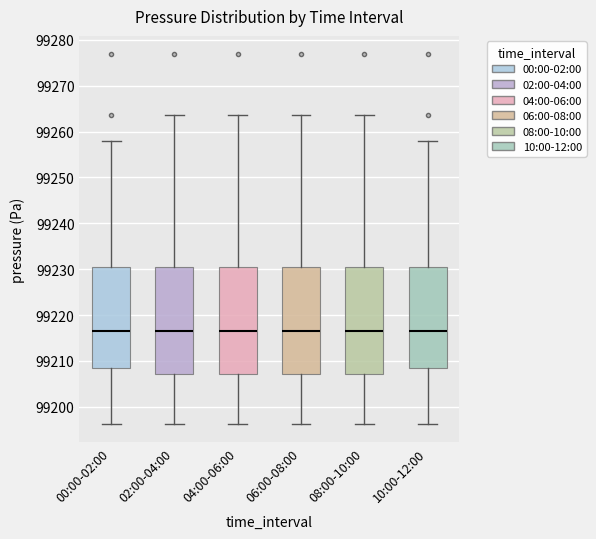

Reading left to right, transcribe this box plot: for each box, give where its median line is, the range the box spans, and where its two whiskers end, as read against the y-axis. The values are not printed on the chart, so give them approximately, as read against the axis.

00:00-02:00: median 99217, box 99209 to 99230, whiskers 99196 to 99258
02:00-04:00: median 99217, box 99207 to 99230, whiskers 99196 to 99264
04:00-06:00: median 99217, box 99207 to 99230, whiskers 99196 to 99264
06:00-08:00: median 99217, box 99207 to 99230, whiskers 99196 to 99264
08:00-10:00: median 99217, box 99207 to 99230, whiskers 99196 to 99264
10:00-12:00: median 99217, box 99209 to 99230, whiskers 99196 to 99258